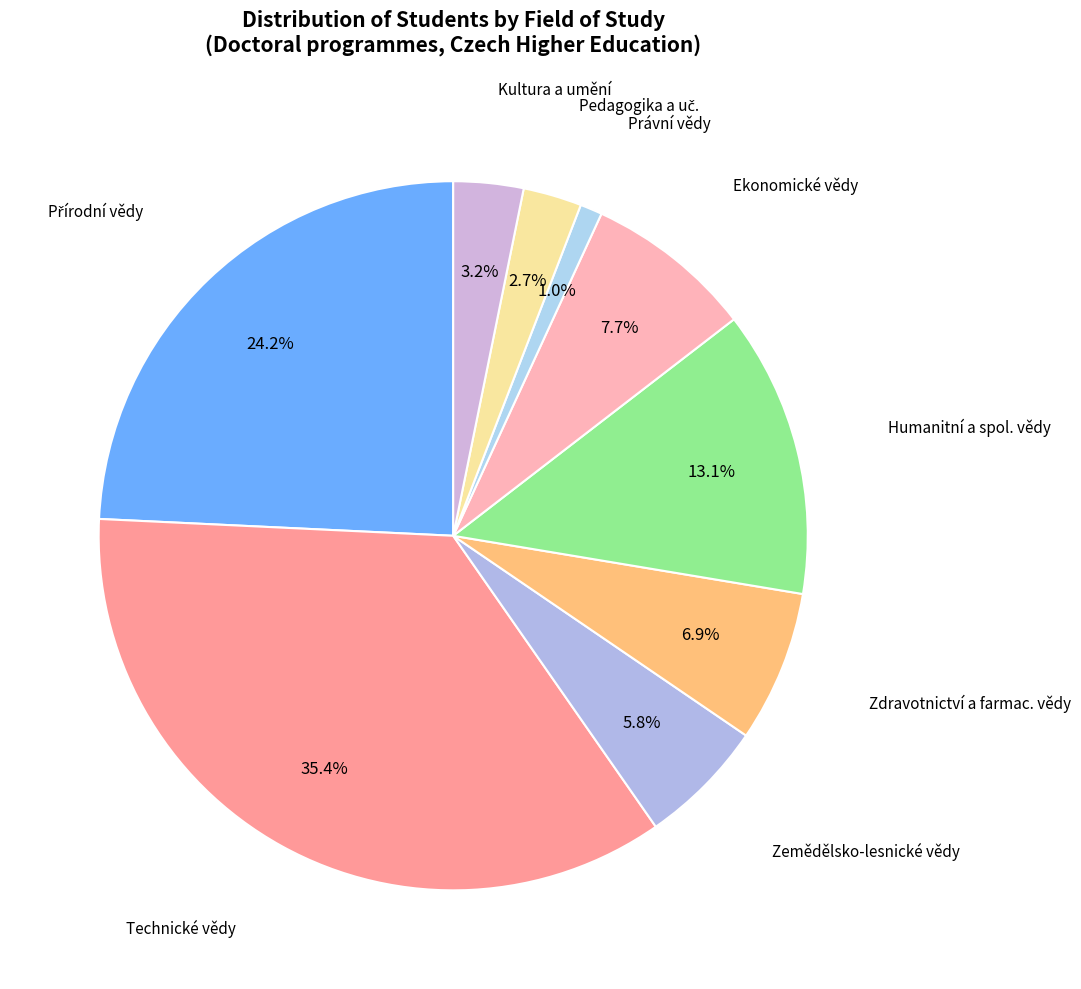

How many segments does this pie chart have?

9